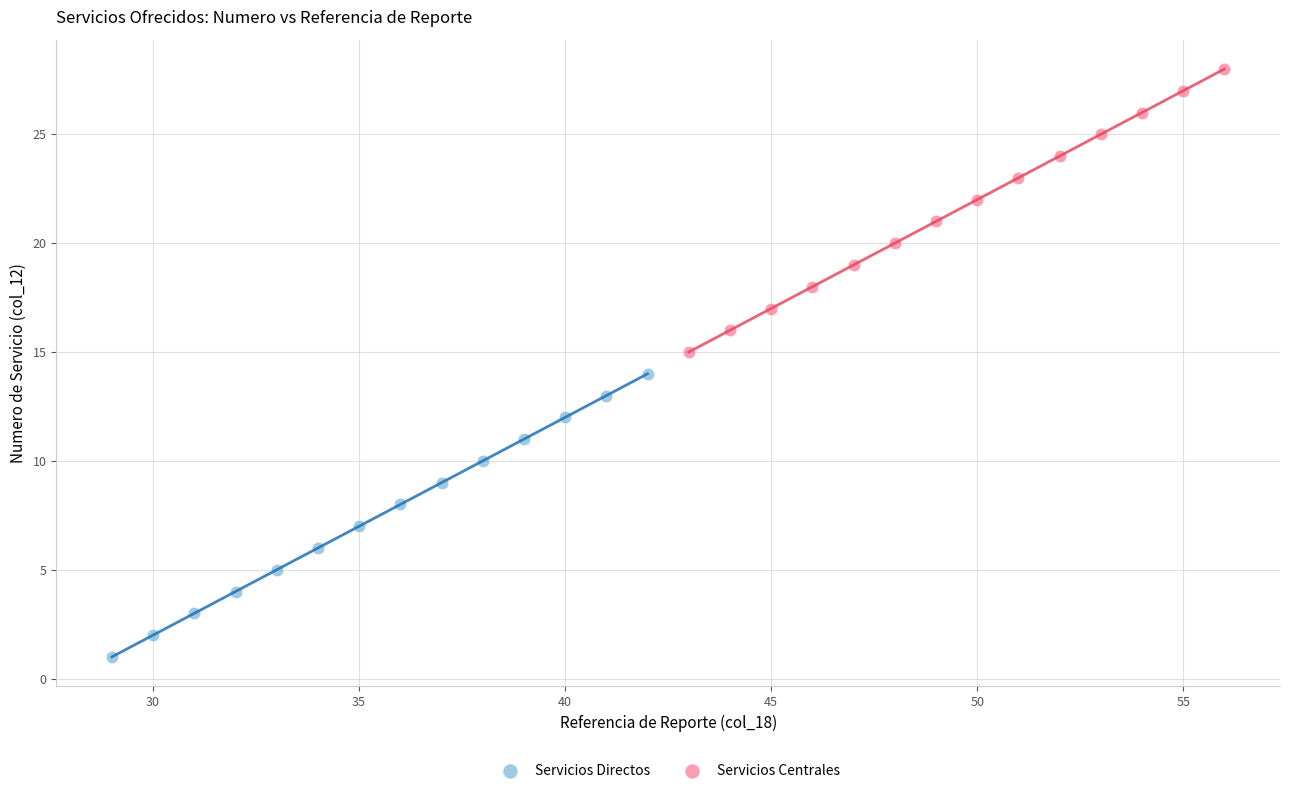

Which series reaches the minimum Y coordinate?

Servicios Directos